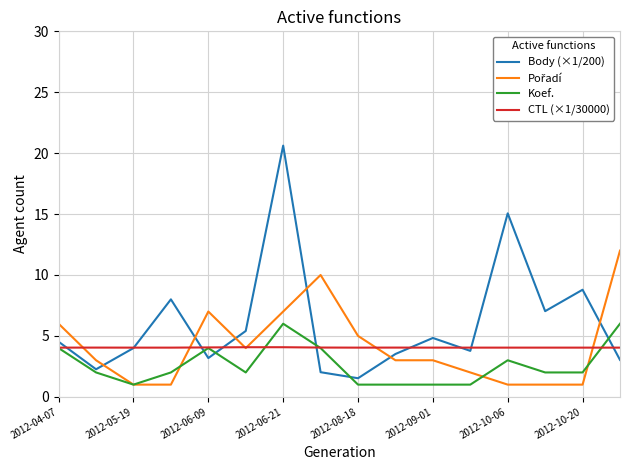

What is the minimum value shown in the chart?

1.0